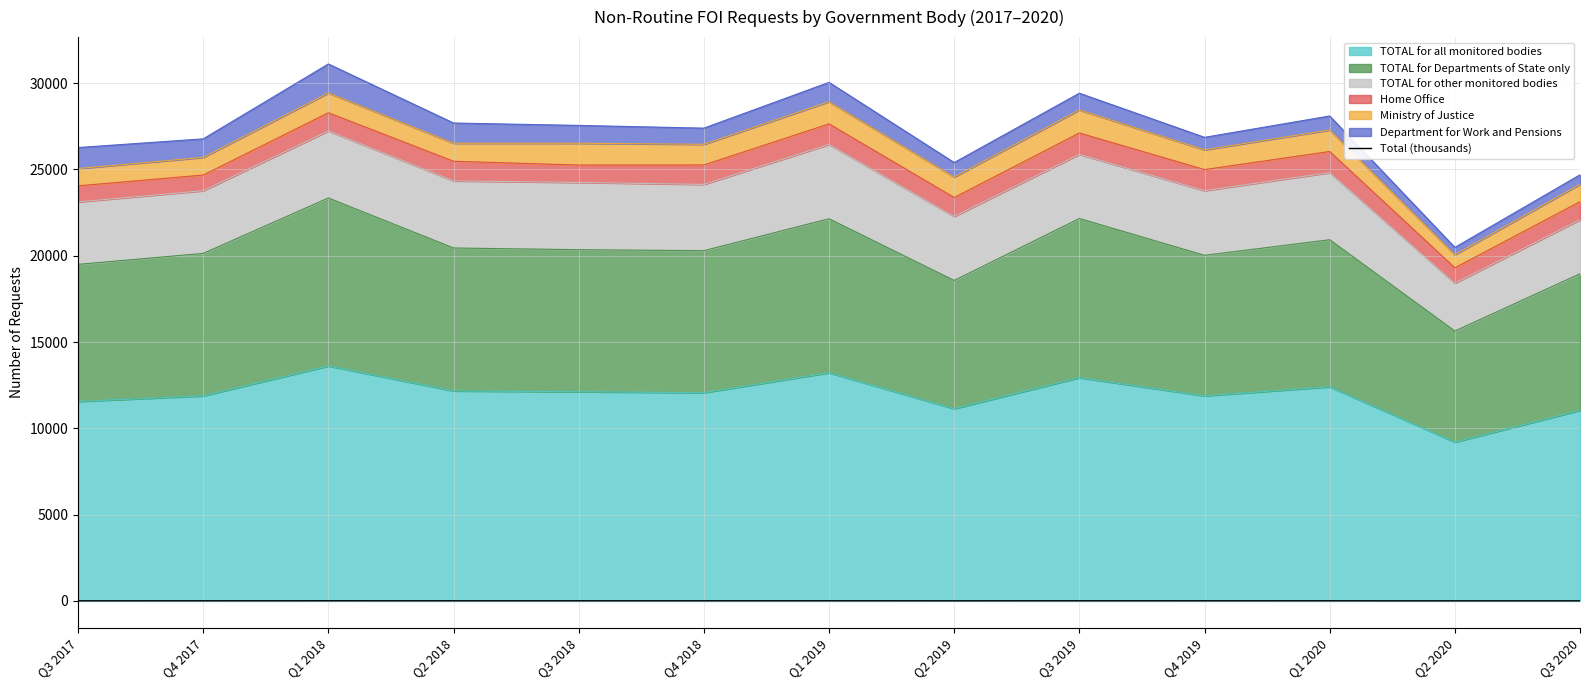

True or false: the data shows 13.6 at Q1 2018.

True